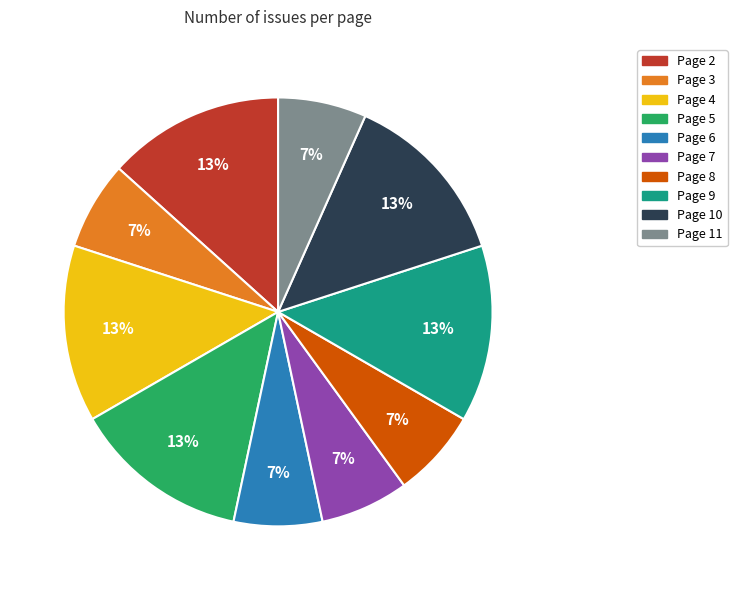

Is there a majority slice in this chart?

No